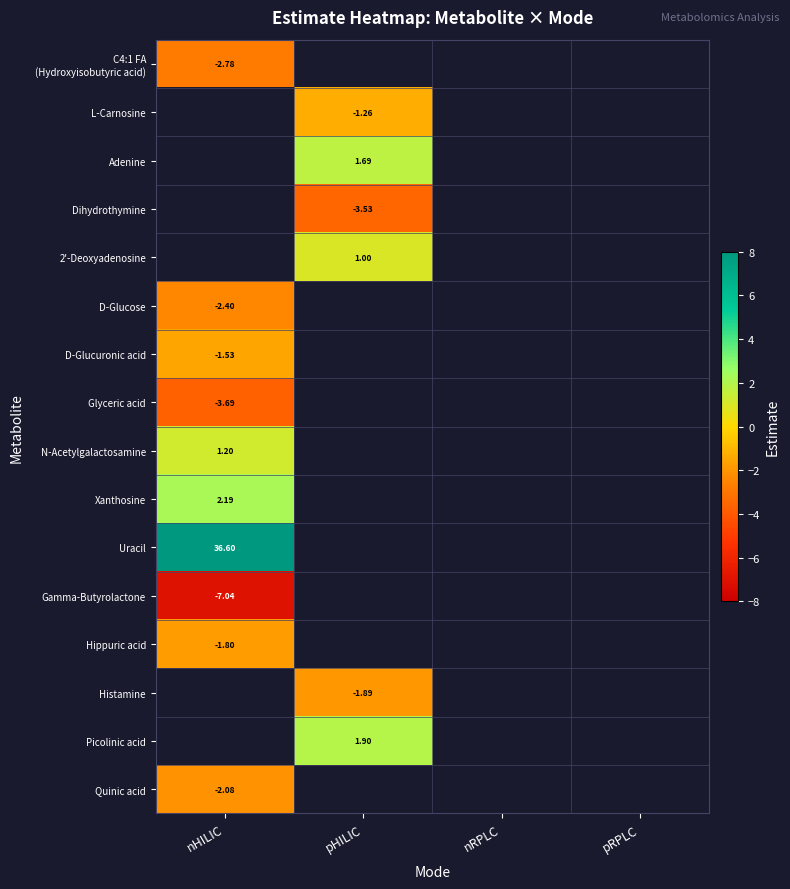

What is the maximum value shown in the chart?

36.6